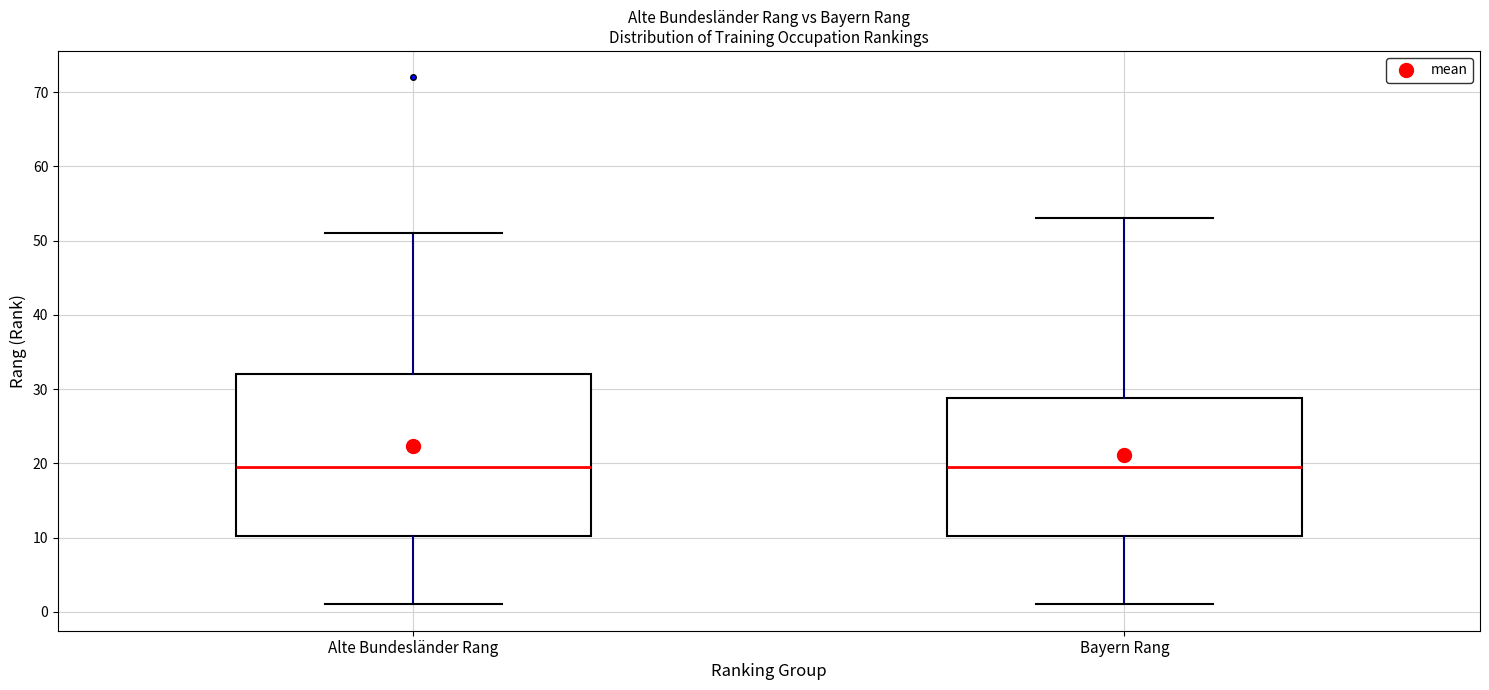

Reading left to right, read every box against the y-axis: the position of its median line, the range the box covers, and the ends of its whiskers. The values are not printed on the chart, so give them approximately, as read against the axis.

Alte Bundesländer Rang: median 20, box 10 to 32, whiskers 1 to 51
Bayern Rang: median 20, box 10 to 29, whiskers 1 to 53